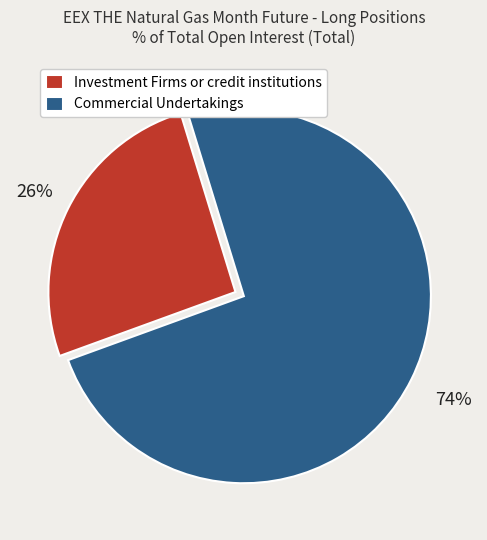

The Investment Firms or credit institutions slice represents 26% of the pie. True or false?

True